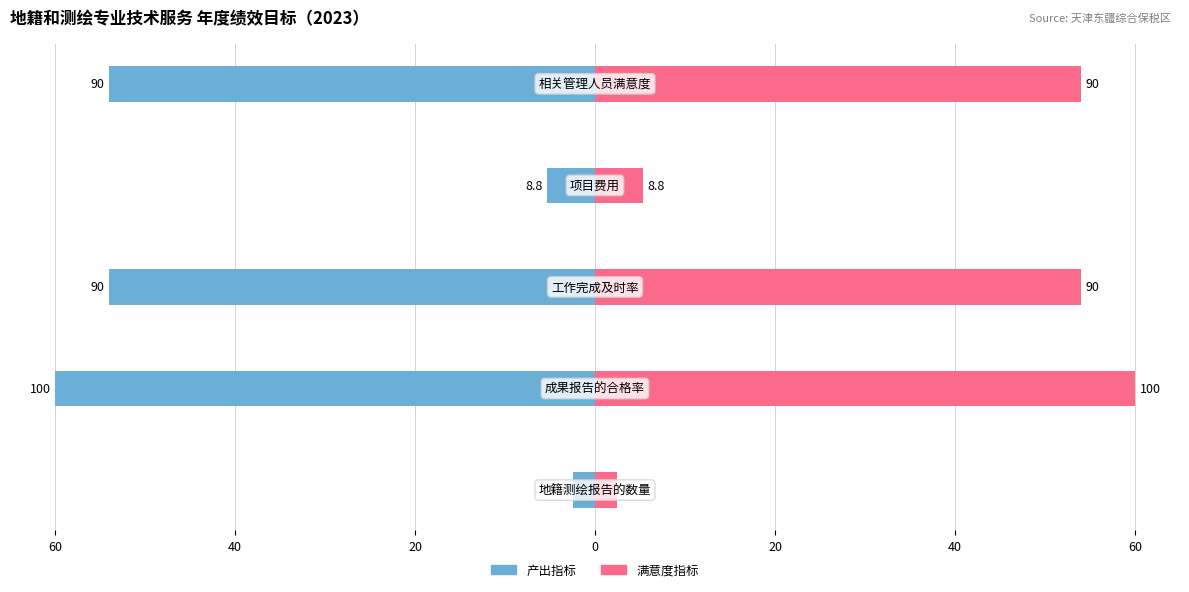

What is the value of the 满意度指标 bar at the 2nd from the left?

60.0